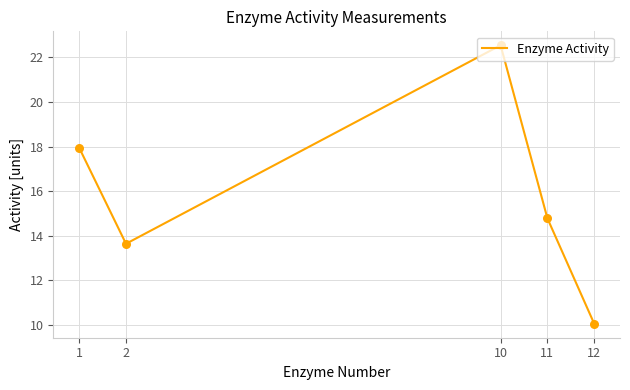

Which has a higher value, 12 or 11?

11